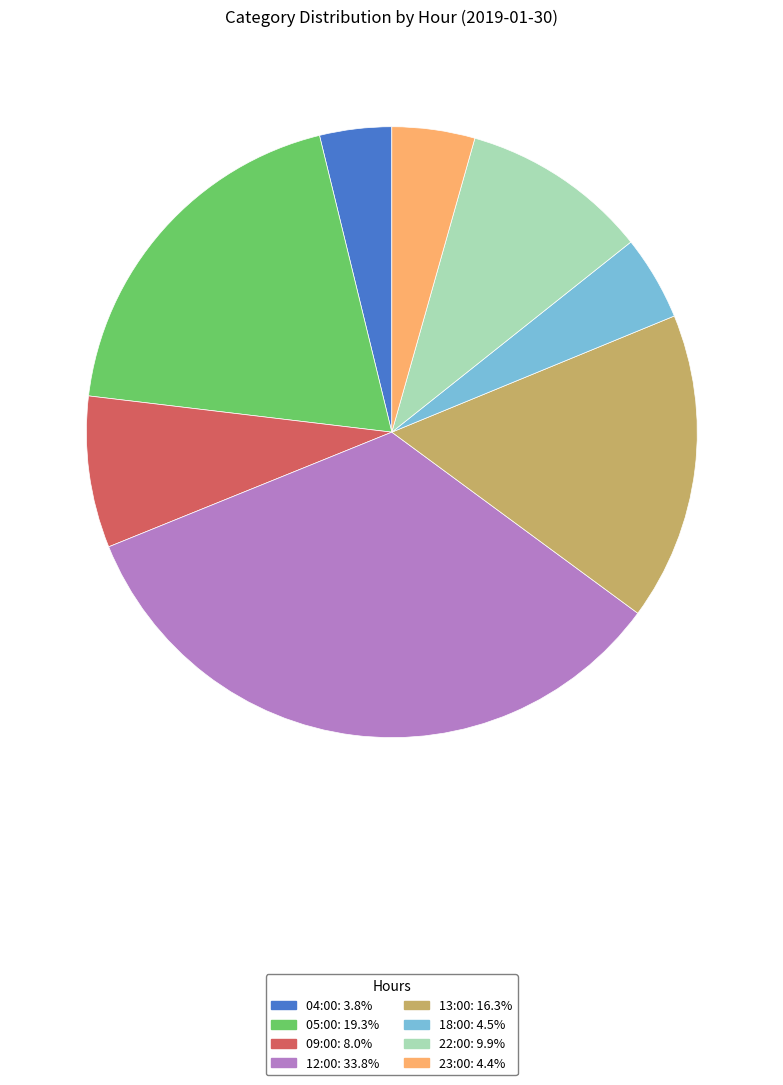

Does 05:00 represent more than half of the total?

No